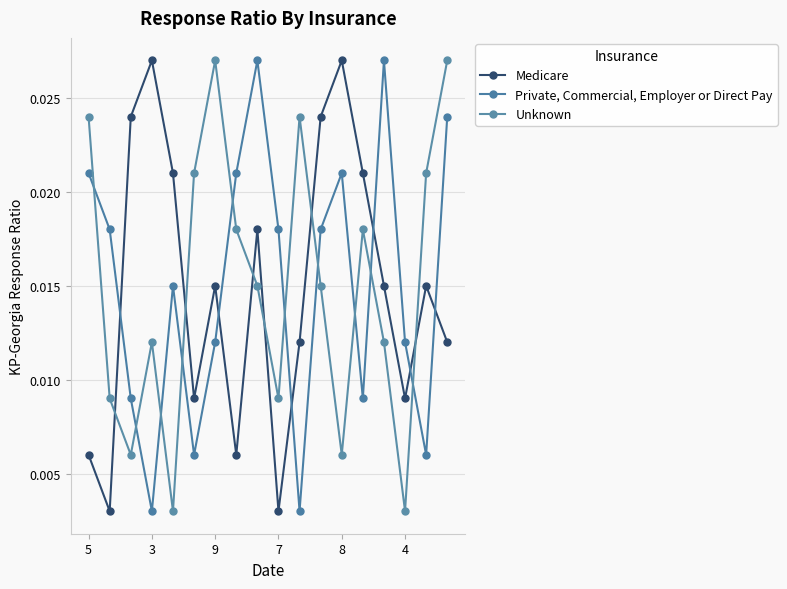

At how many categories does at least one series exceed 0?

18